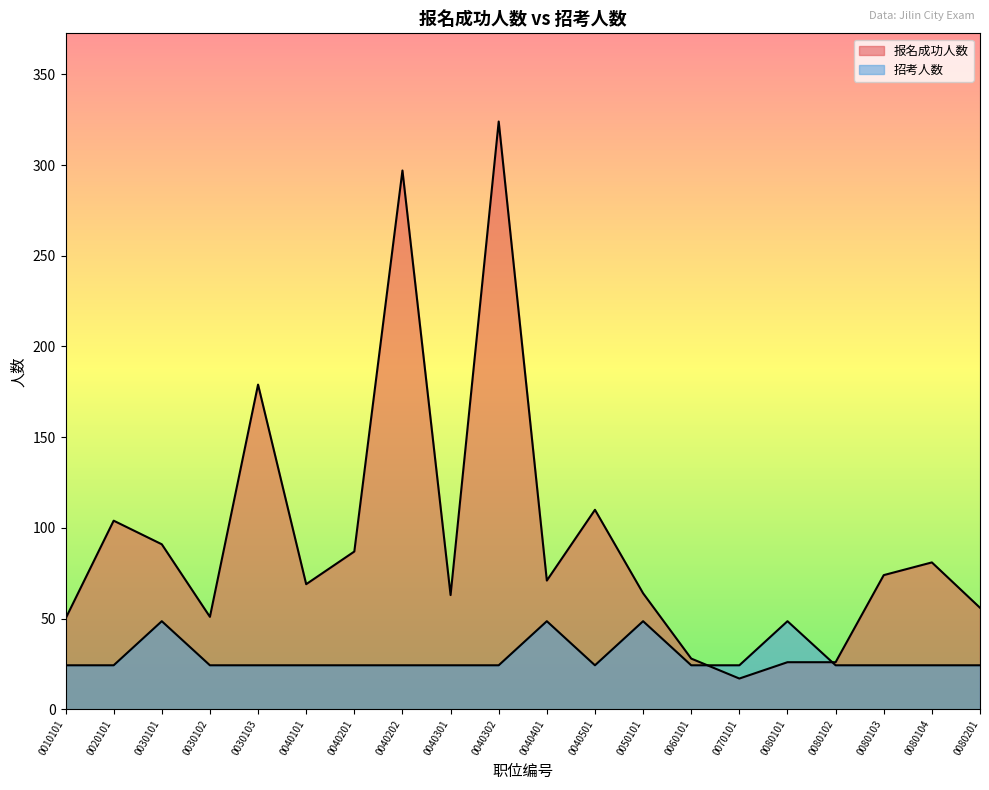

Rank the series by their average value, from lowest to highest.

招考人数, 报名成功人数